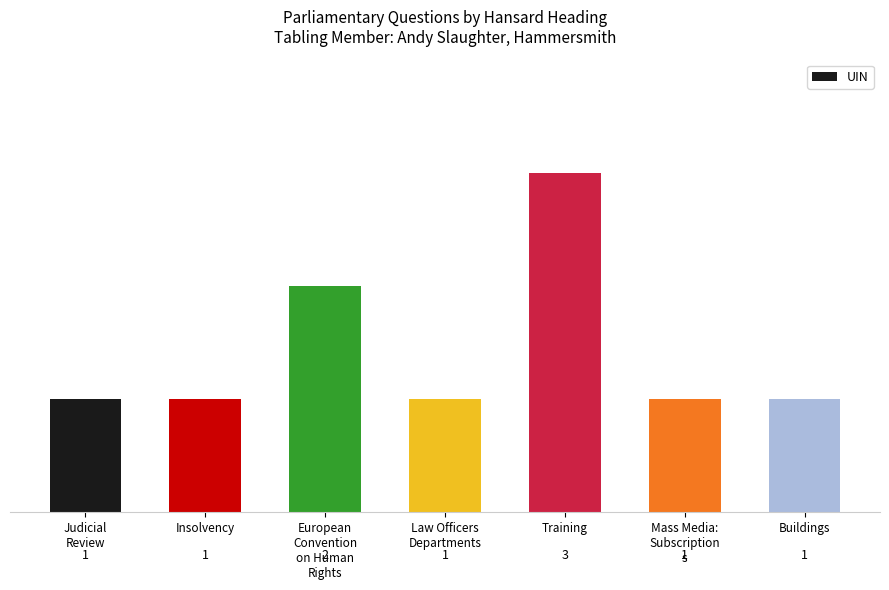

What is the label of the 7th bar from the right?

Judicial
Review